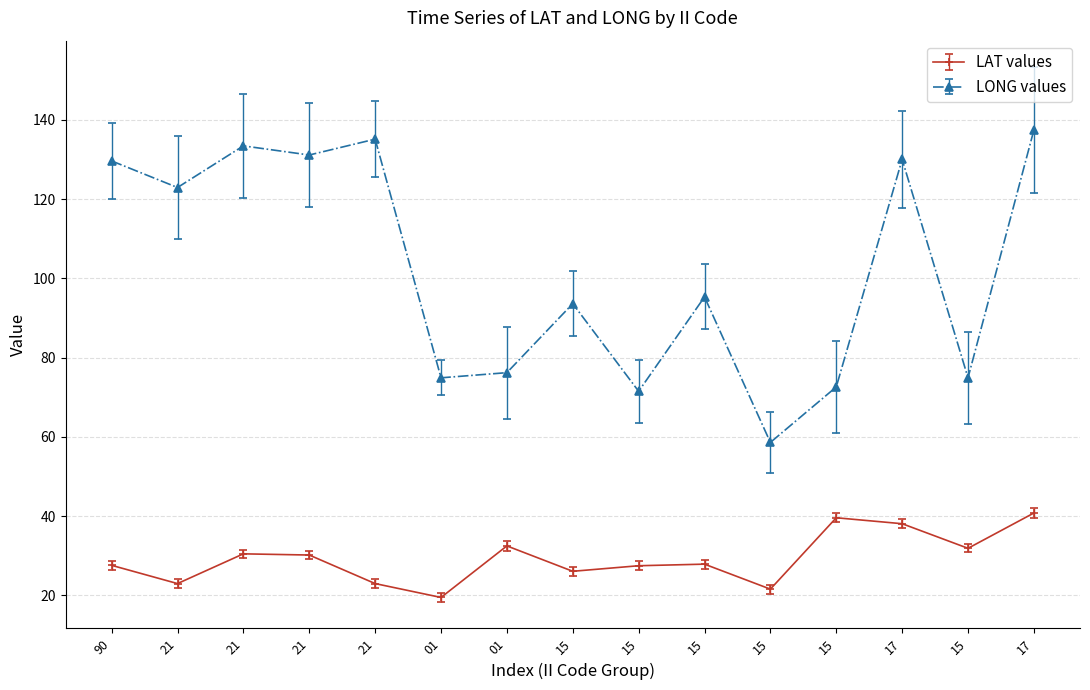

At which category is the sum across all series the highest?

17